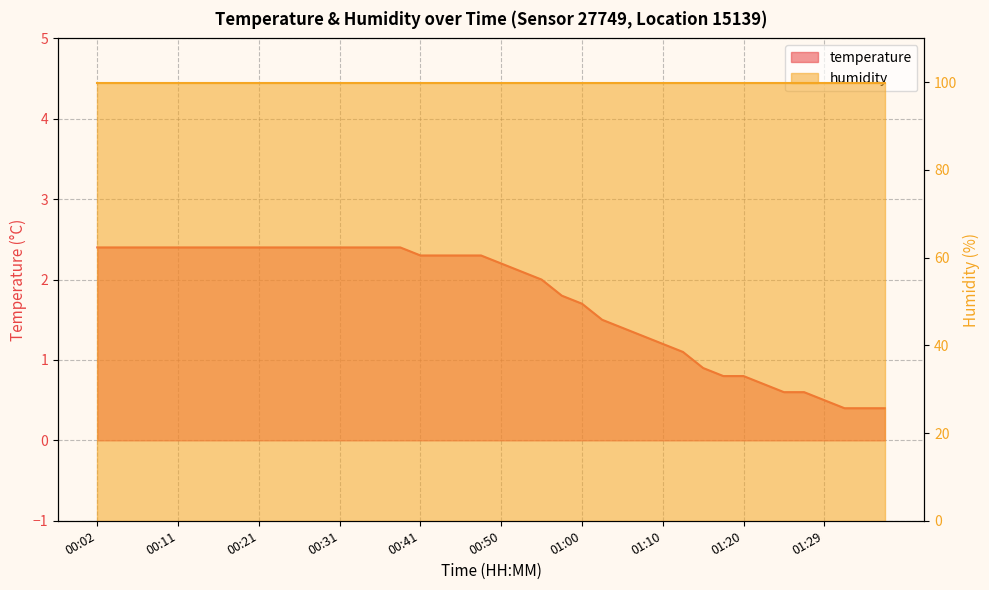

What is the difference between the values at 01:22 and 00:48?

1.6